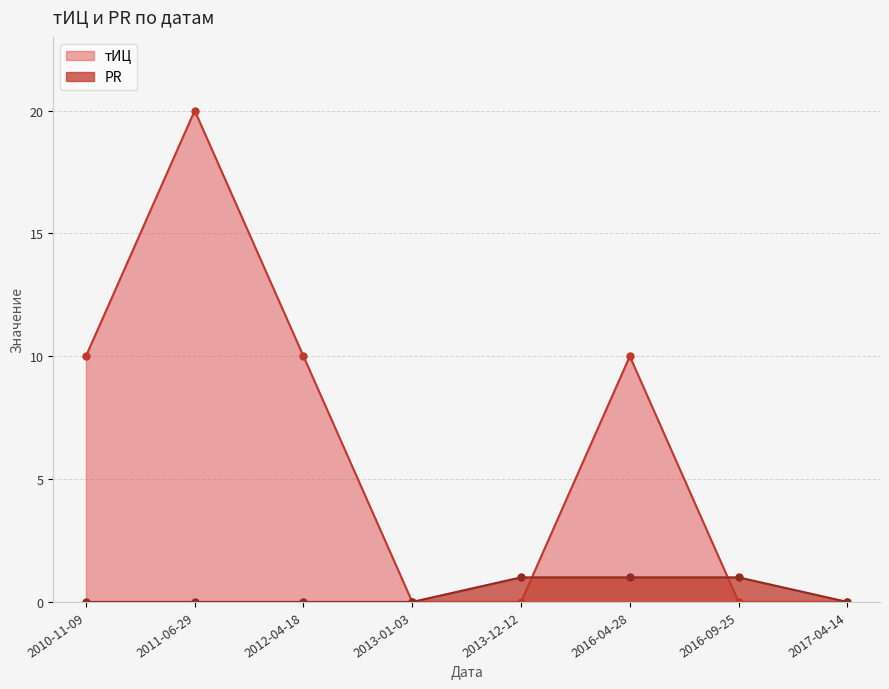

What is the average value of the тИЦ series?

6